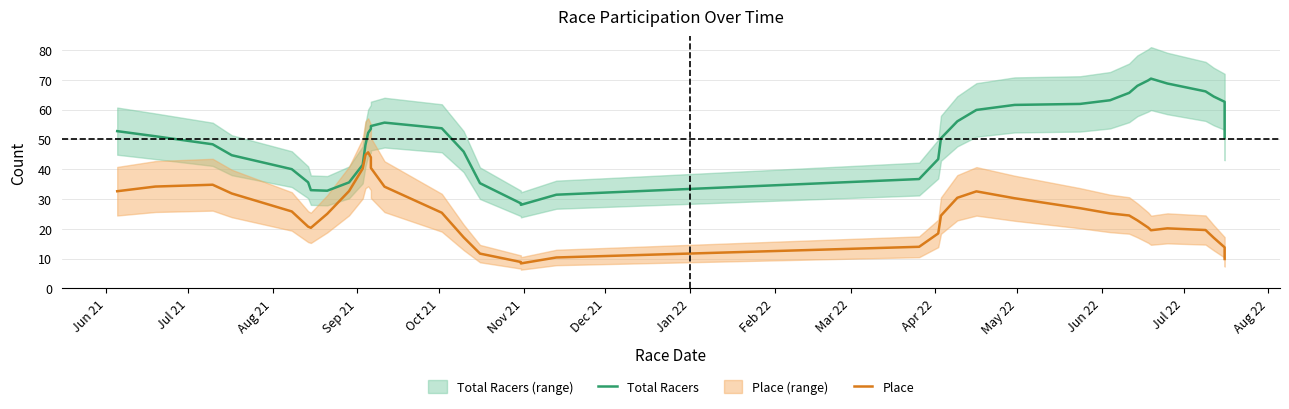

True or false: Place has more than 2 interior local peaks.

True